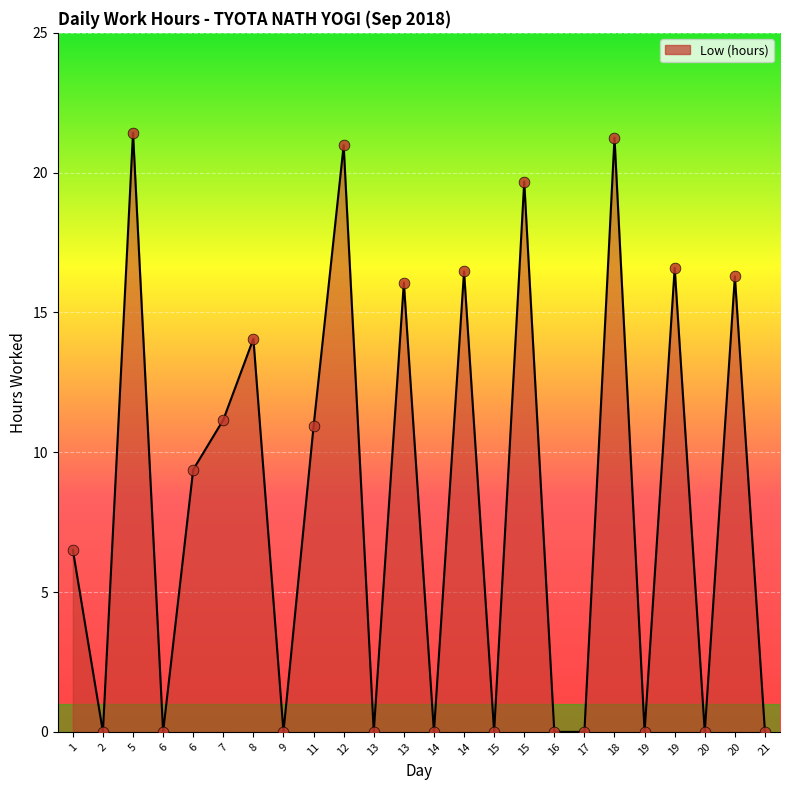

What is the change in value from 6 to 8?

+4.7